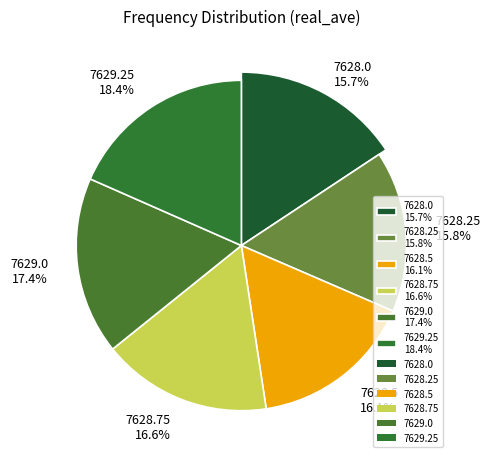

Which category has the biggest portion of the pie?

7629.25